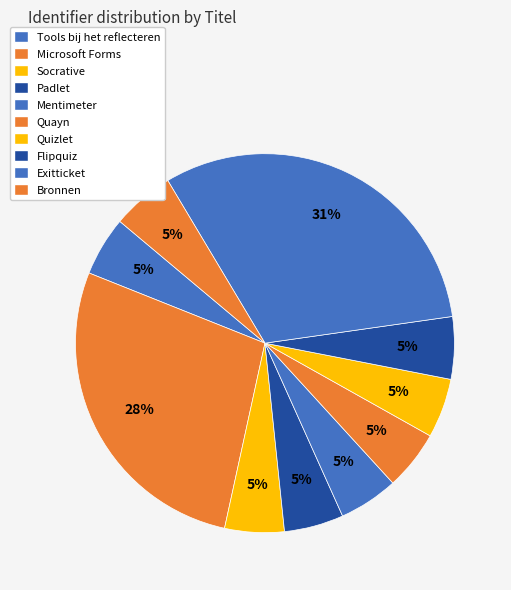

How many slices are in this pie chart?

10